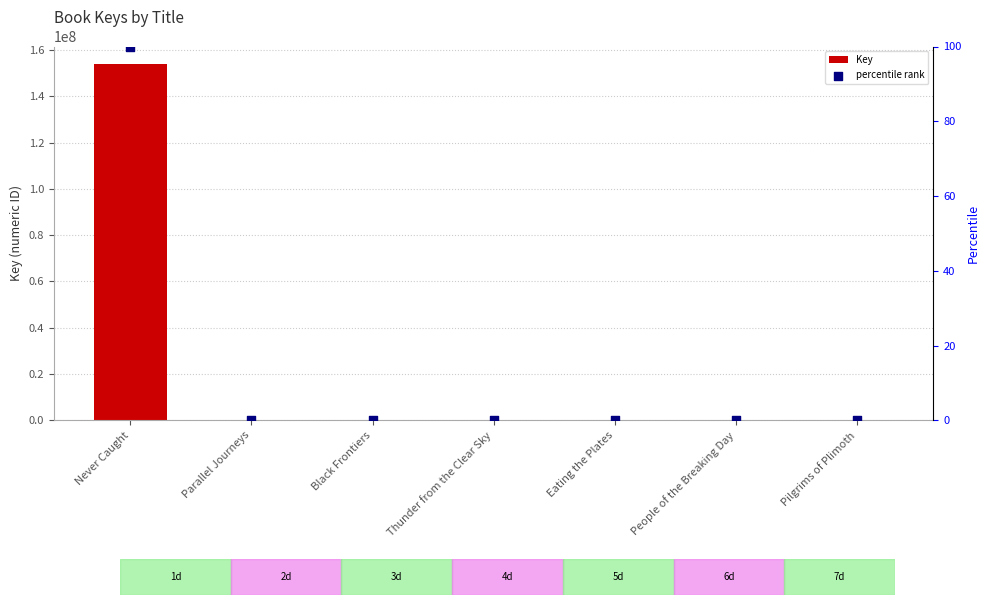

Which series has the largest Y range (max minus min)?

Key